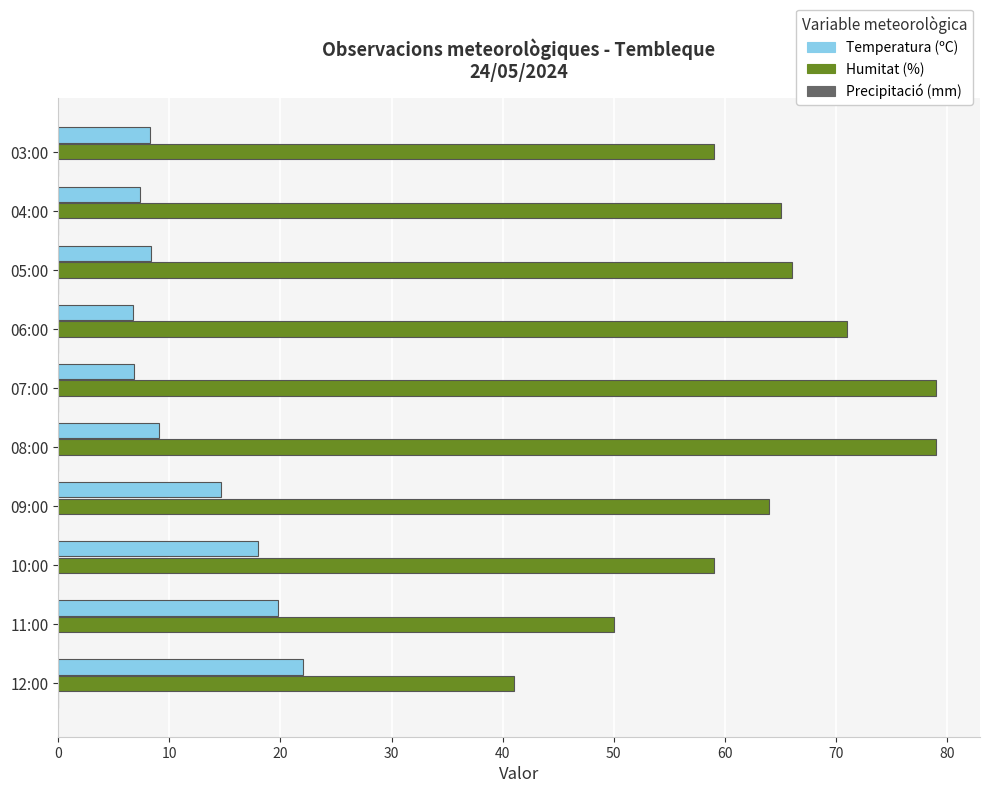

What is the minimum value for Humitat (%)?

41.0